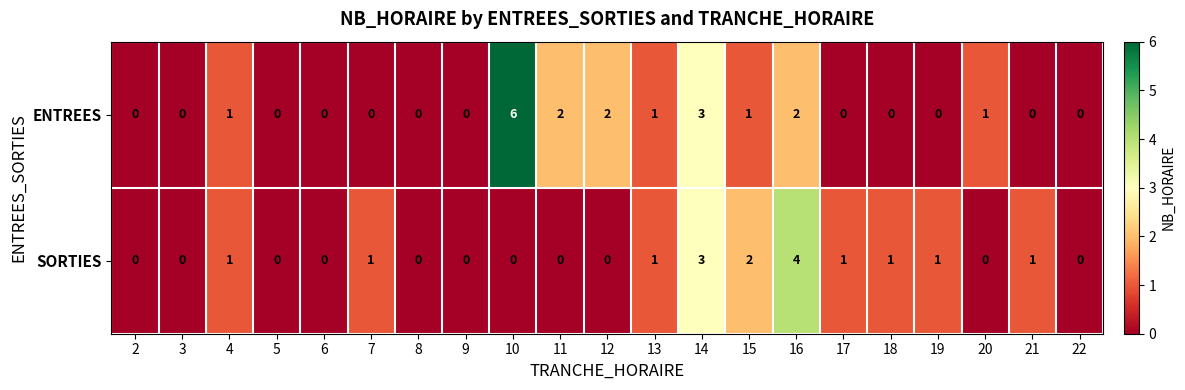

Between 4 and 15, which series saw the biggest shift?

SORTIES